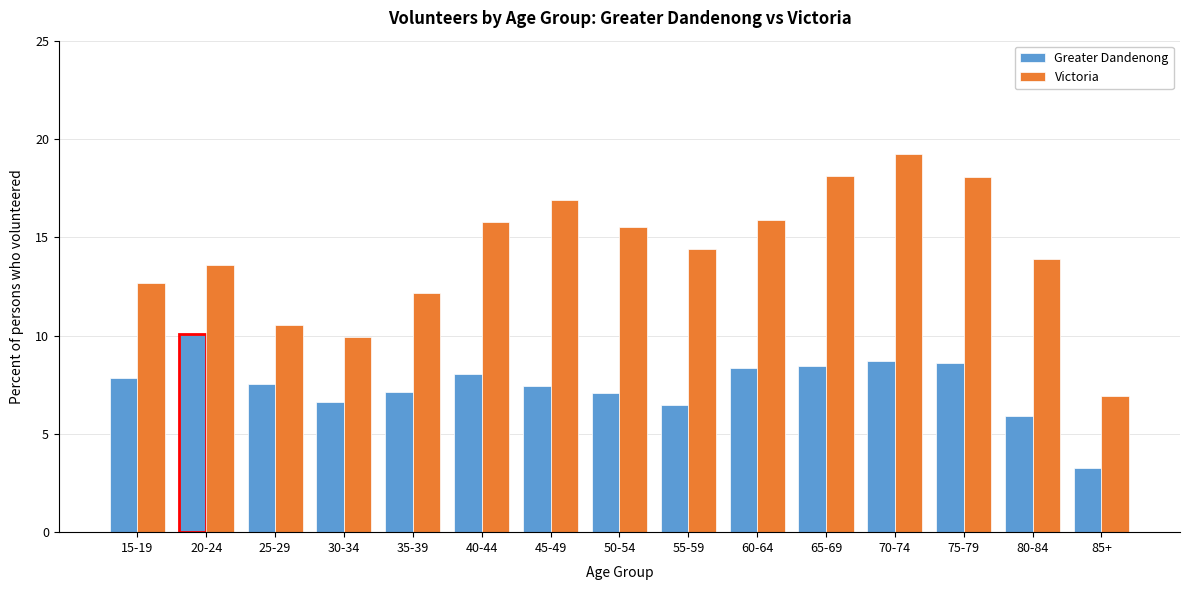

Reading left to right, what are all the values shown in this chart?

Greater Dandenong: 7.8	10.1	7.5	6.6	7.1	8.0	7.5	7.1	6.5	8.3	8.4	8.7	8.6	5.9	3.3
Victoria: 12.7	13.6	10.6	9.9	12.2	15.8	16.9	15.5	14.4	15.9	18.1	19.2	18.1	13.9	6.9